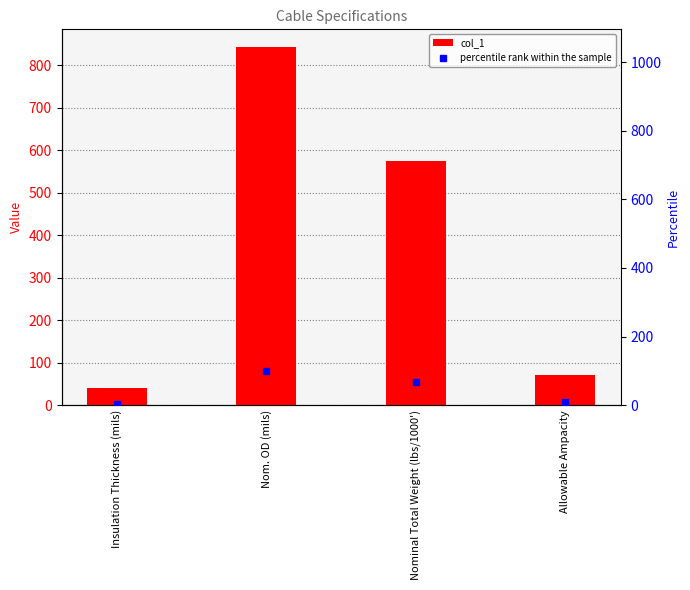

What is the value of the percentile rank within the sample bar at the 3rd from the left?

68.3